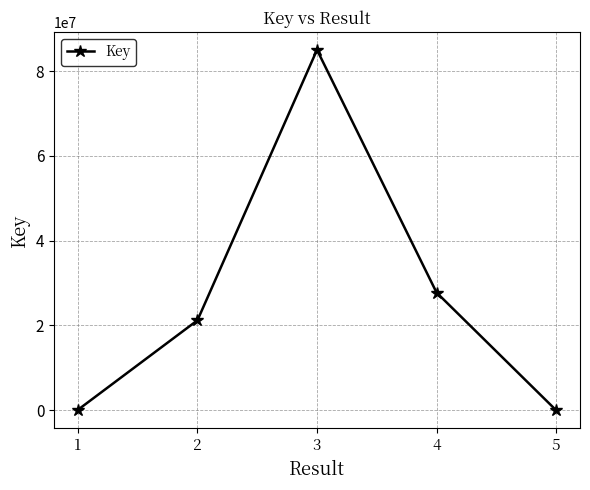

At which label is the value closest to 42525755?

4